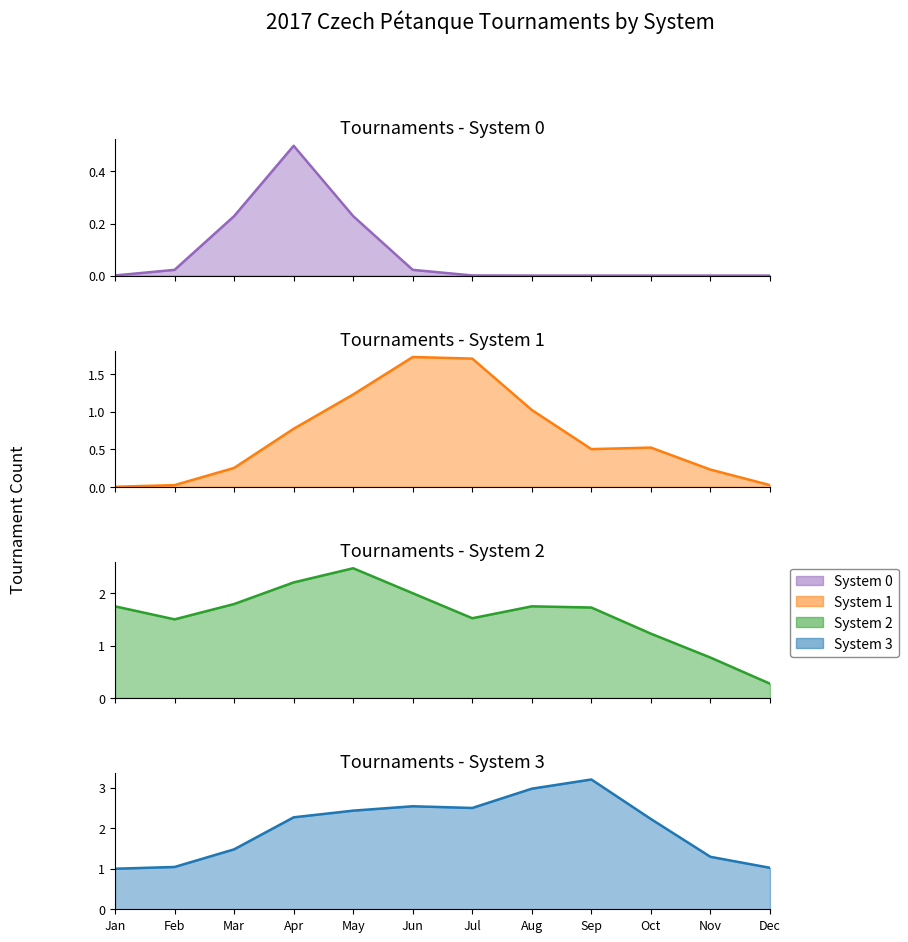

The value of System 1 at 1 is 1. True or false?

False